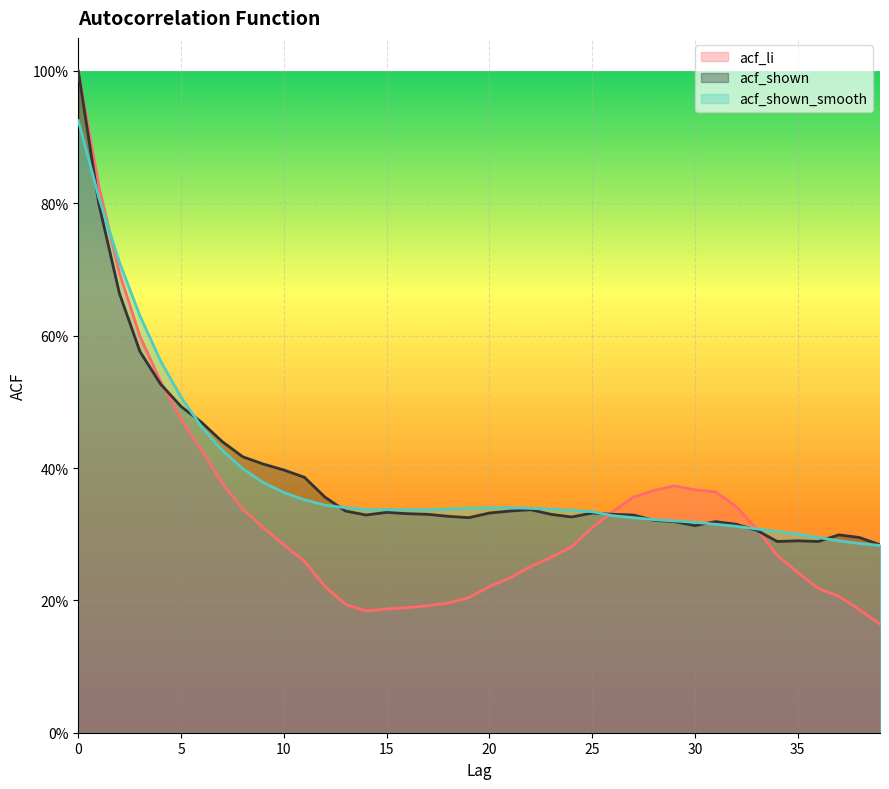

Which series changed the most between 10 and 33?

acf_shown